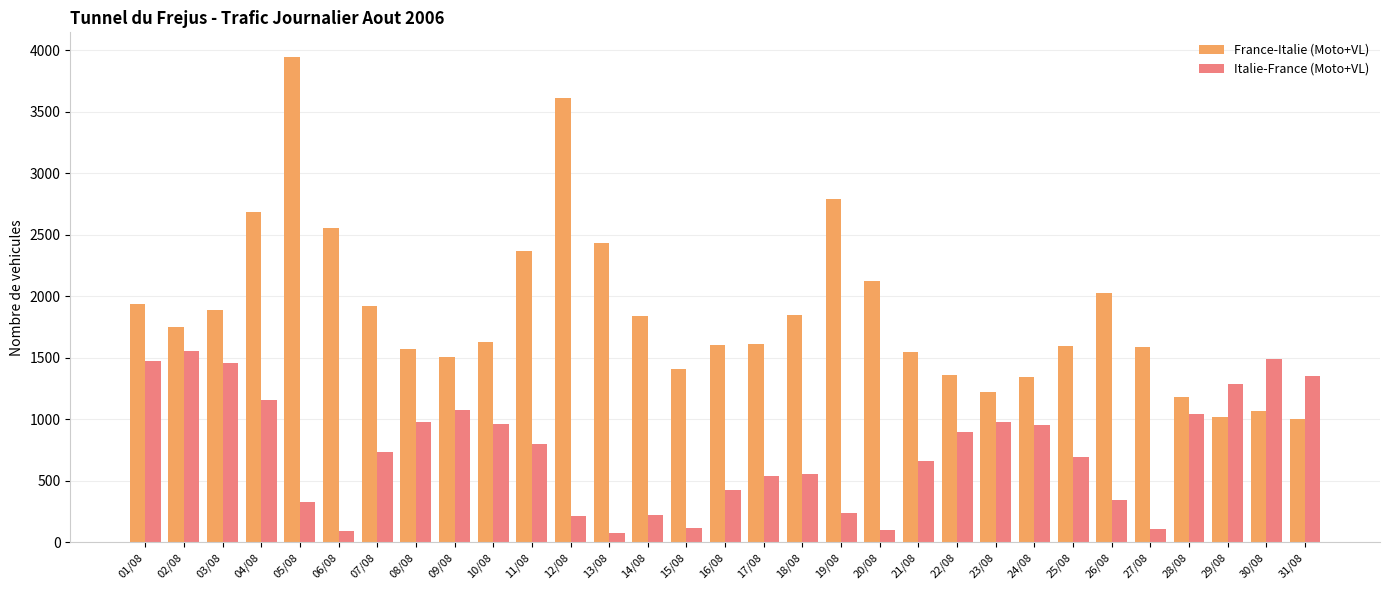

Rank the series by their average value, from highest to lowest.

France-Italie (Moto+VL), Italie-France (Moto+VL)